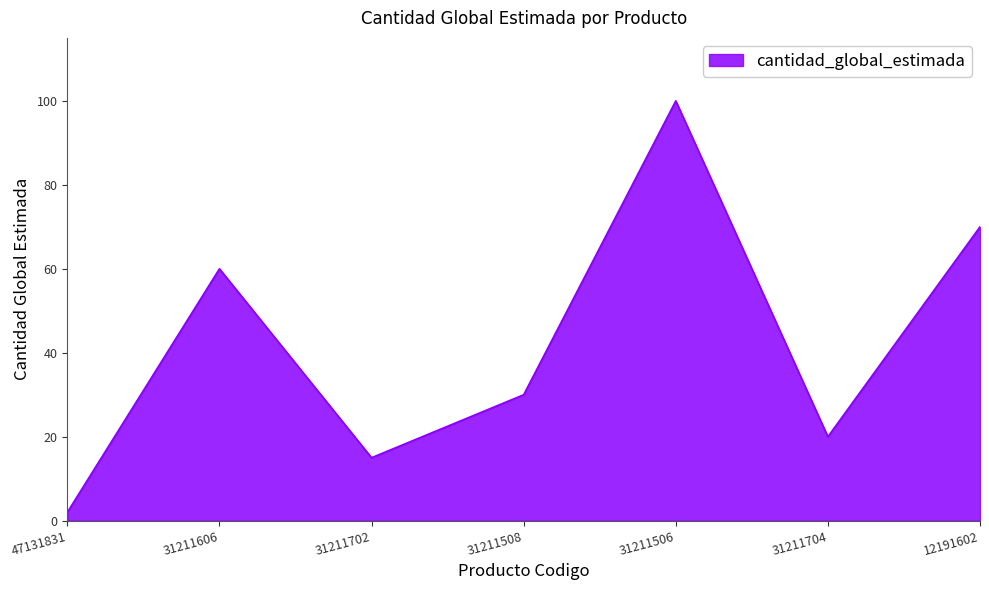

Which category has the highest value across all series?

31211506